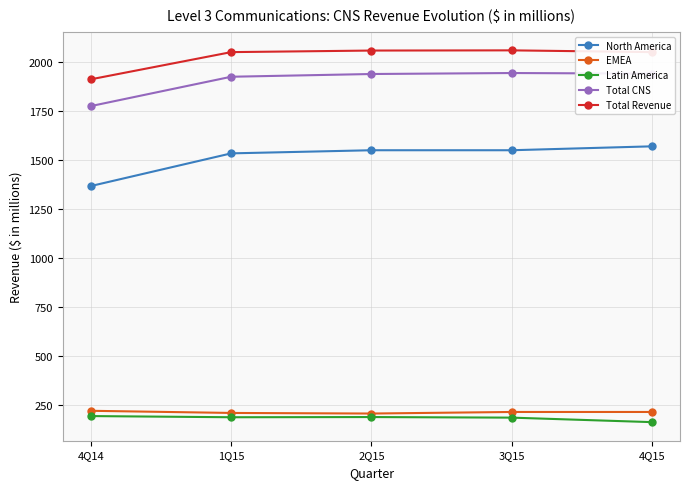

Is it true that Total Revenue equals 2053 at 1Q15?

True